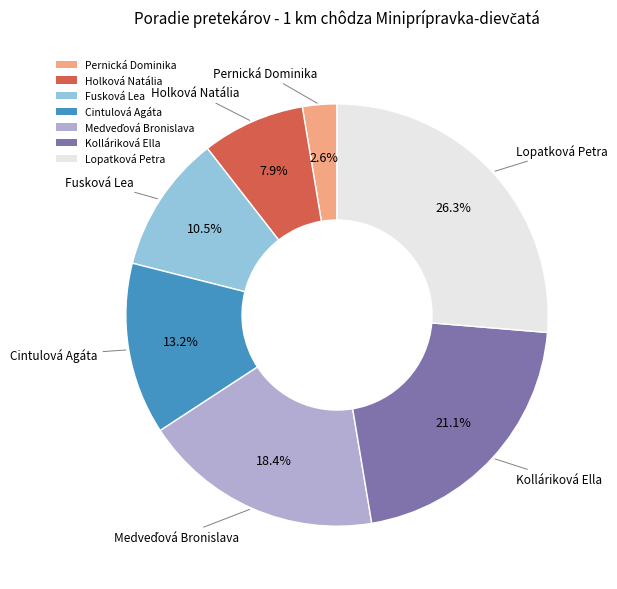

What is the ratio of the value at Lopatková Petra to the value at Fusková Lea?

2.5